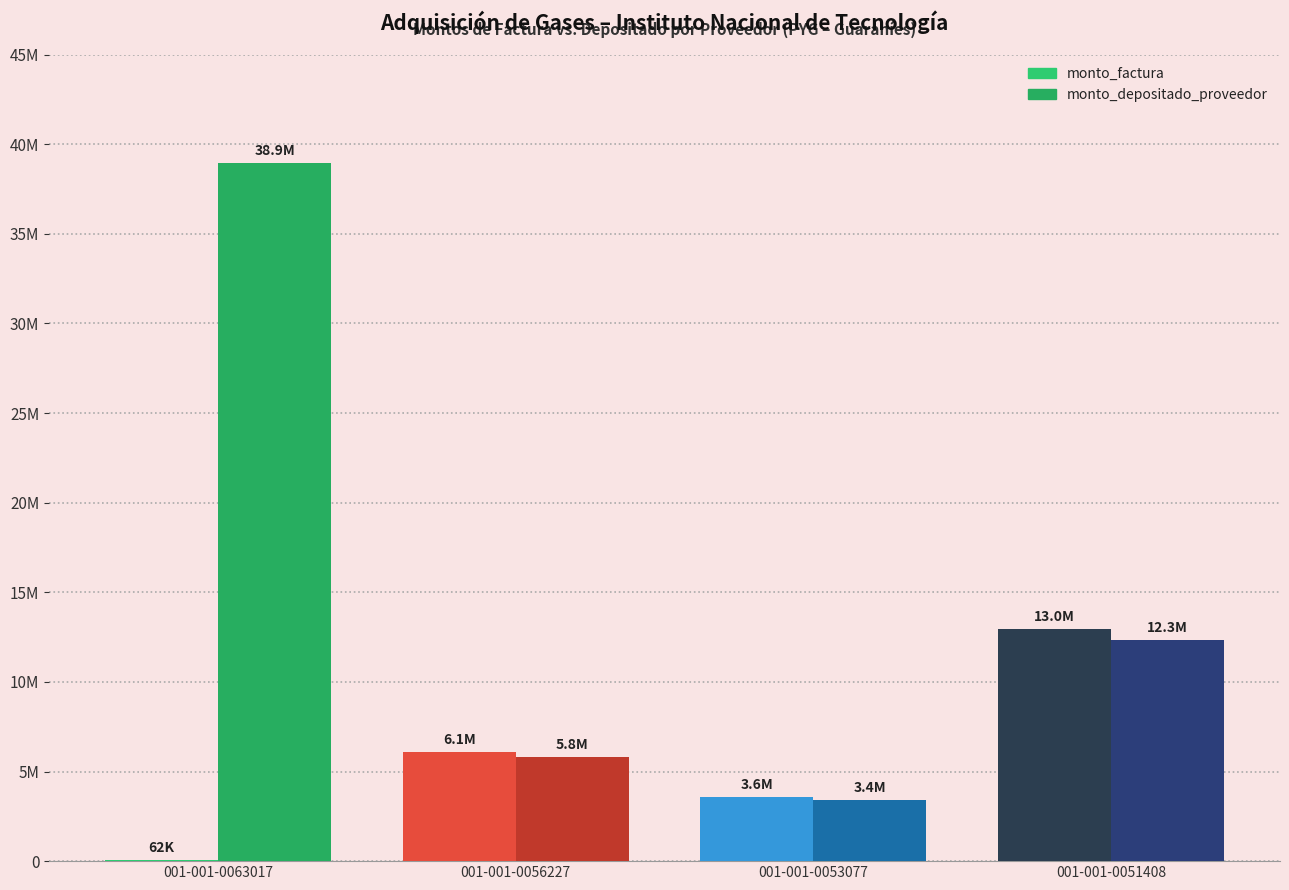

At which label is monto_factura closest to 6507774?

001-001-0056227